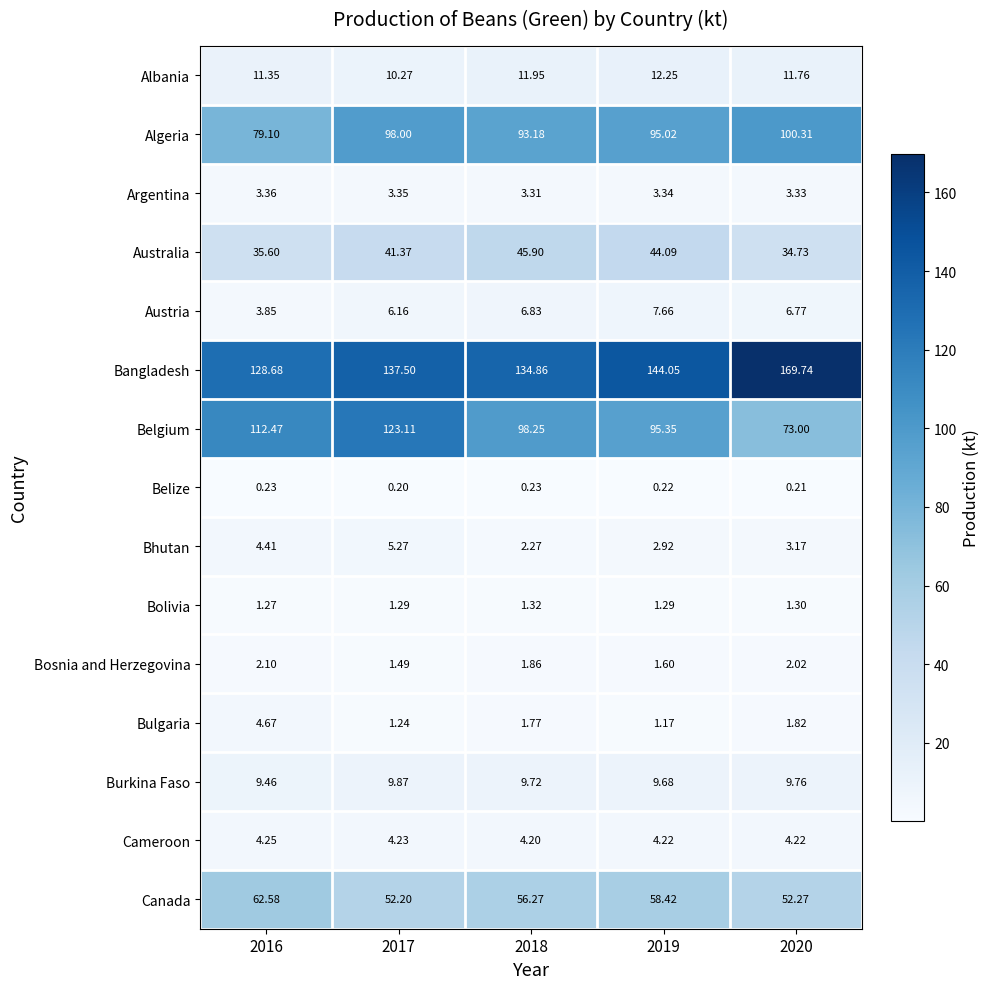

Which series has the largest total across all categories?

Bangladesh